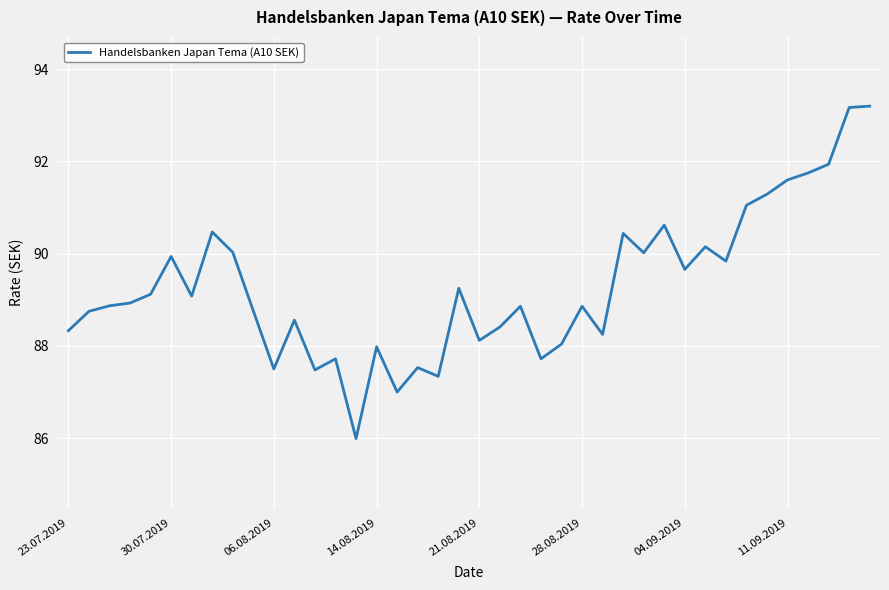

What is the minimum value shown in the chart?

86.0